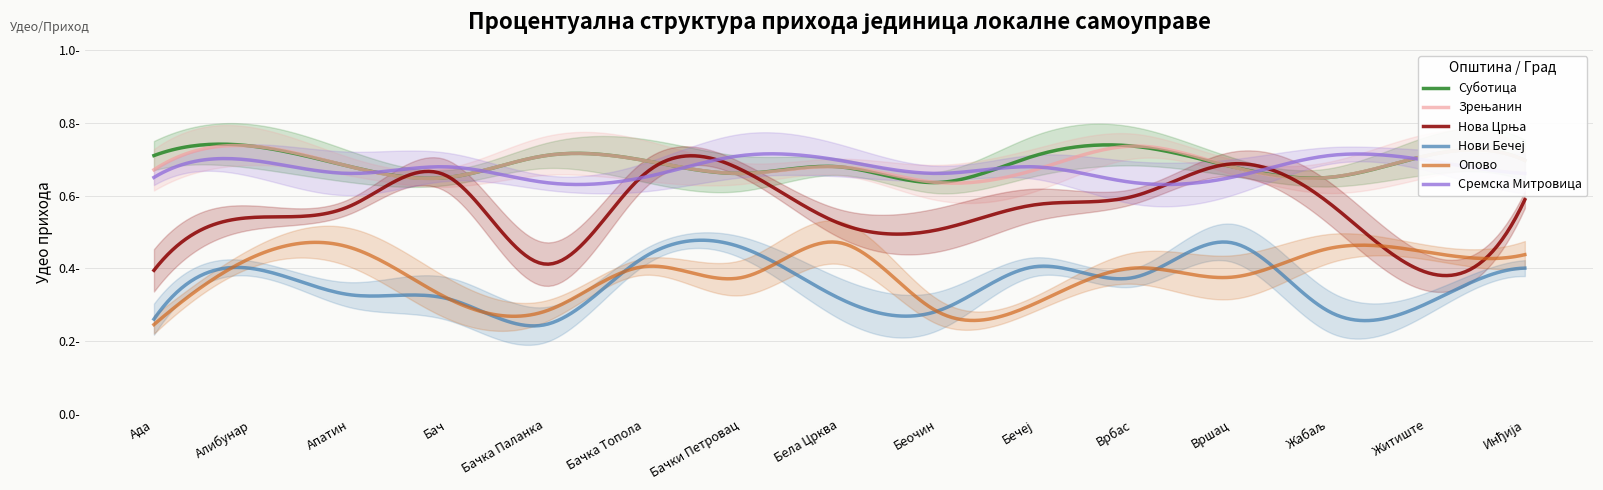

Between Бела Црква and Вршац, which series saw the biggest shift?

Нова Црња